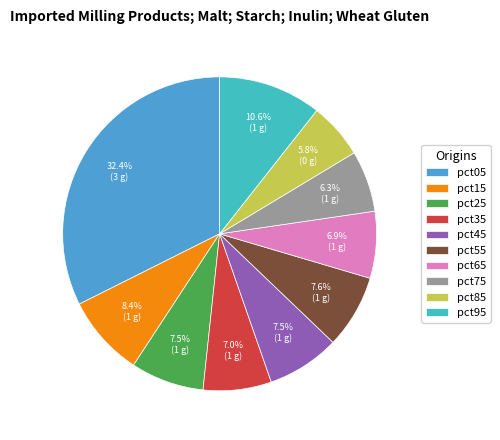

How many segments does this pie chart have?

10